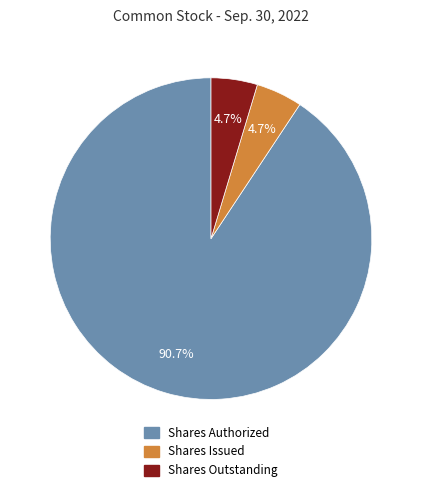

Does Shares Outstanding account for over 50% of the chart?

No